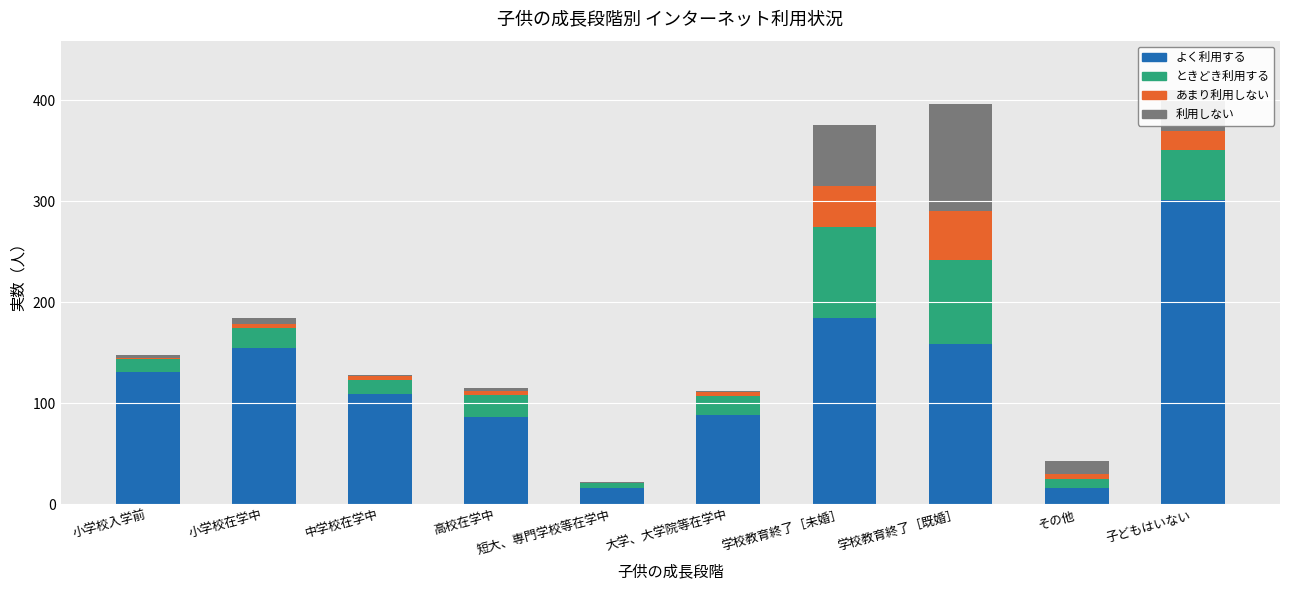

What is the total value across all series at 大学、大学院等在学中?

112